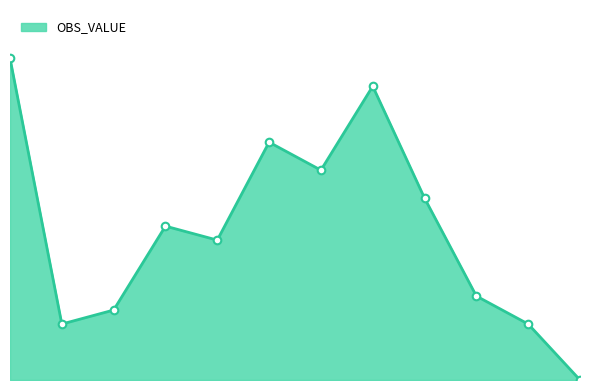

Does the chart have visible grid lines?

No